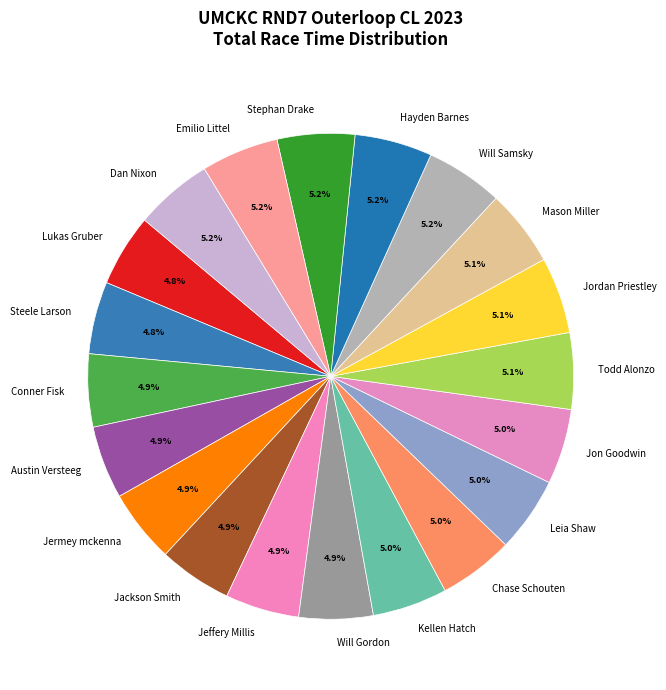

To the nearest percent, what portion does Jeffery Millis represent?

5%